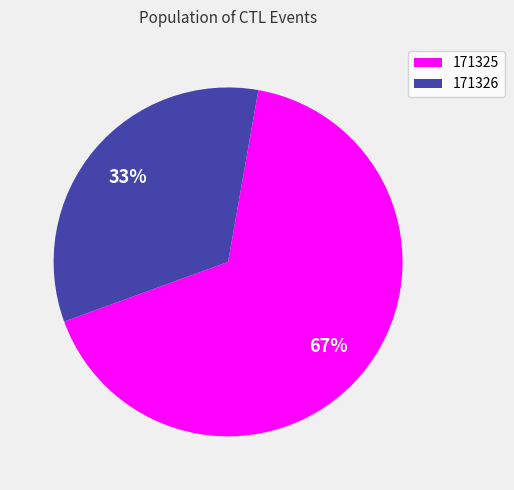

Which slice is the largest?

171325